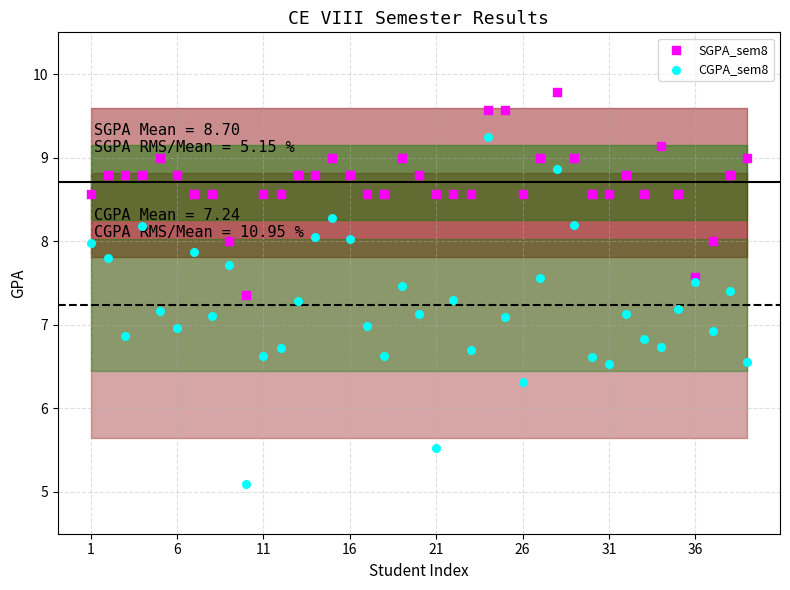

Which series has the largest total across all categories?

SGPA_sem8